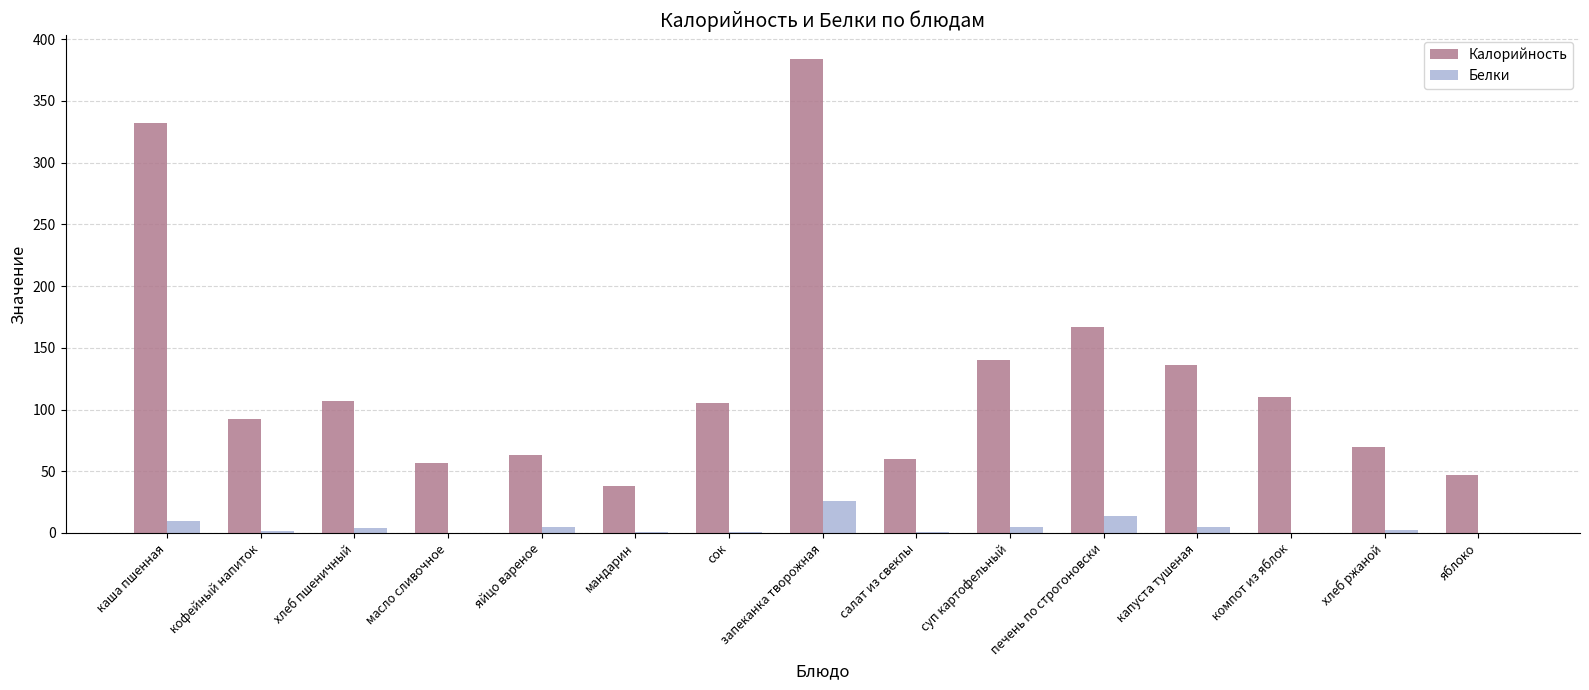

What value does the Белки series have at суп картофельный?

5.0